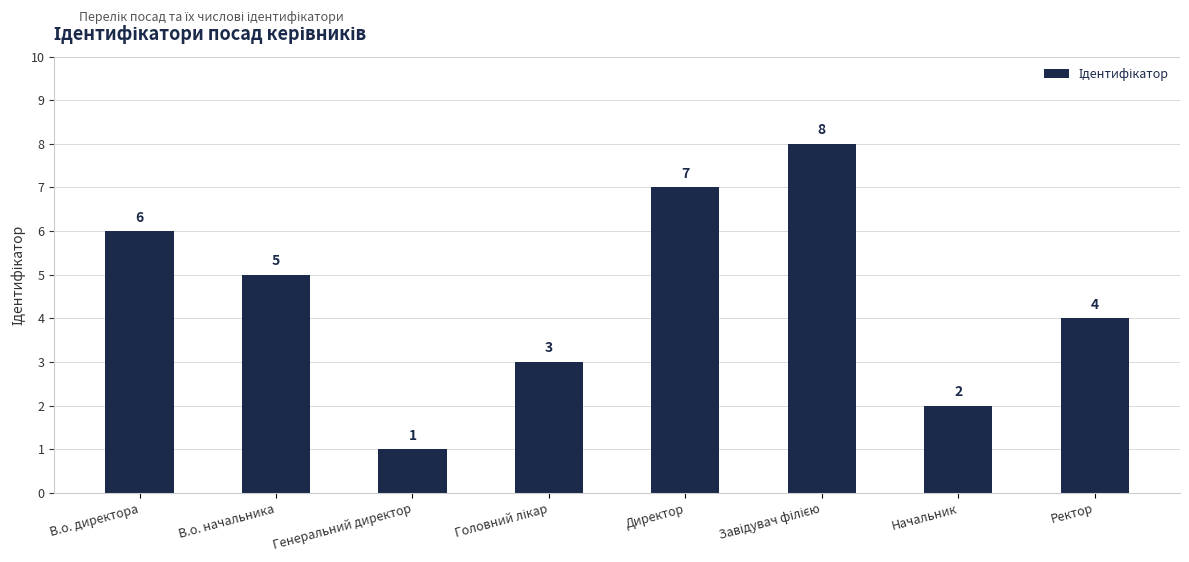

At which label does the data first exceed 5?

В.о. директора